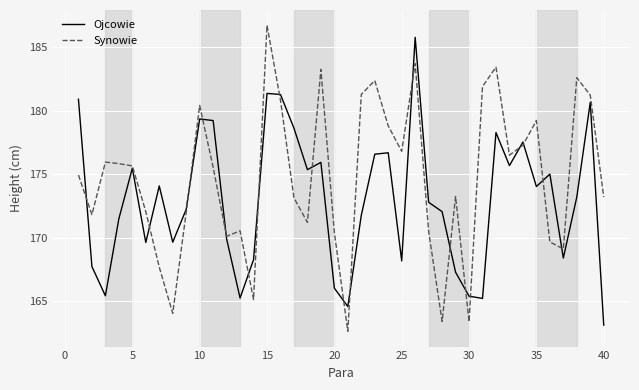

Which series has the largest total across all categories?

Synowie